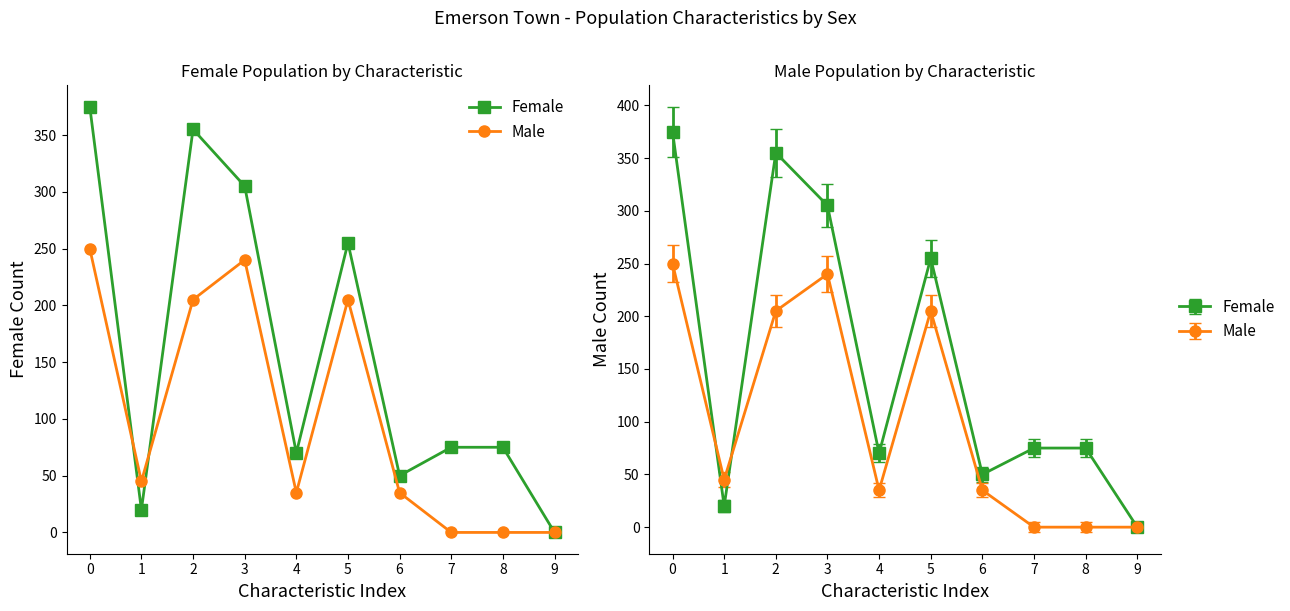

How many interior local valleys does the Female series have?

3